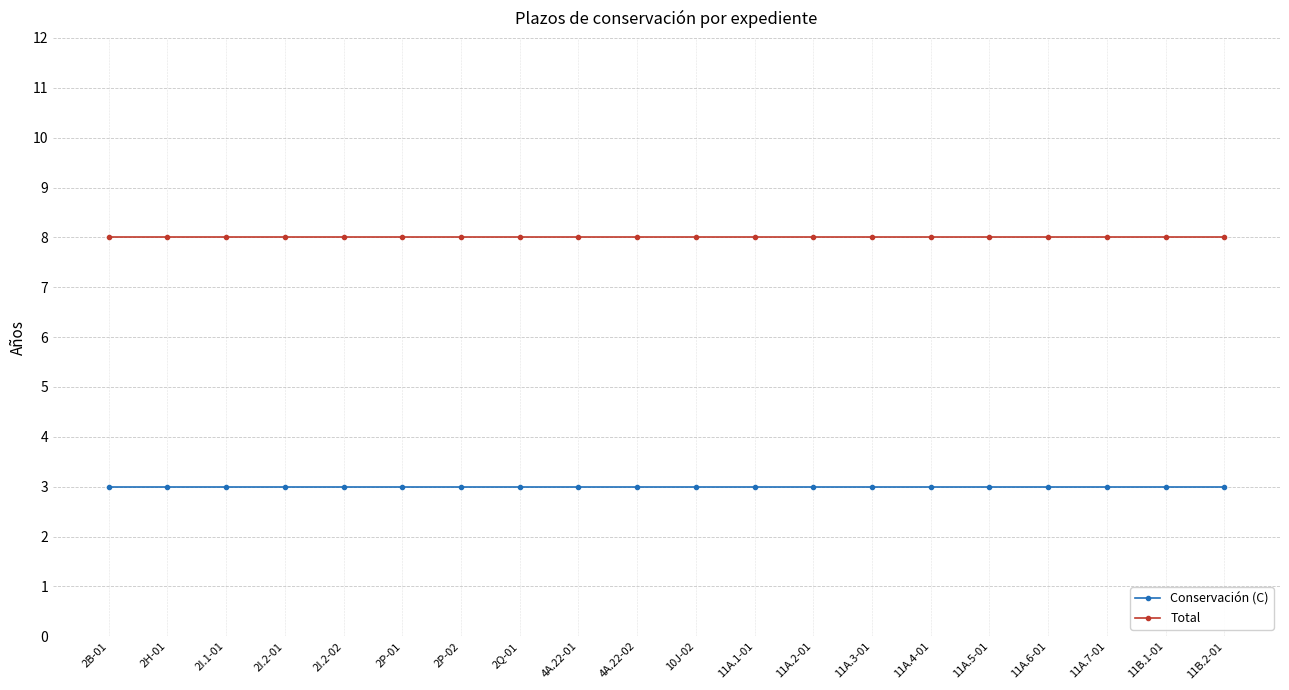

True or false: Total and Conservación (C) cross at least once.

False